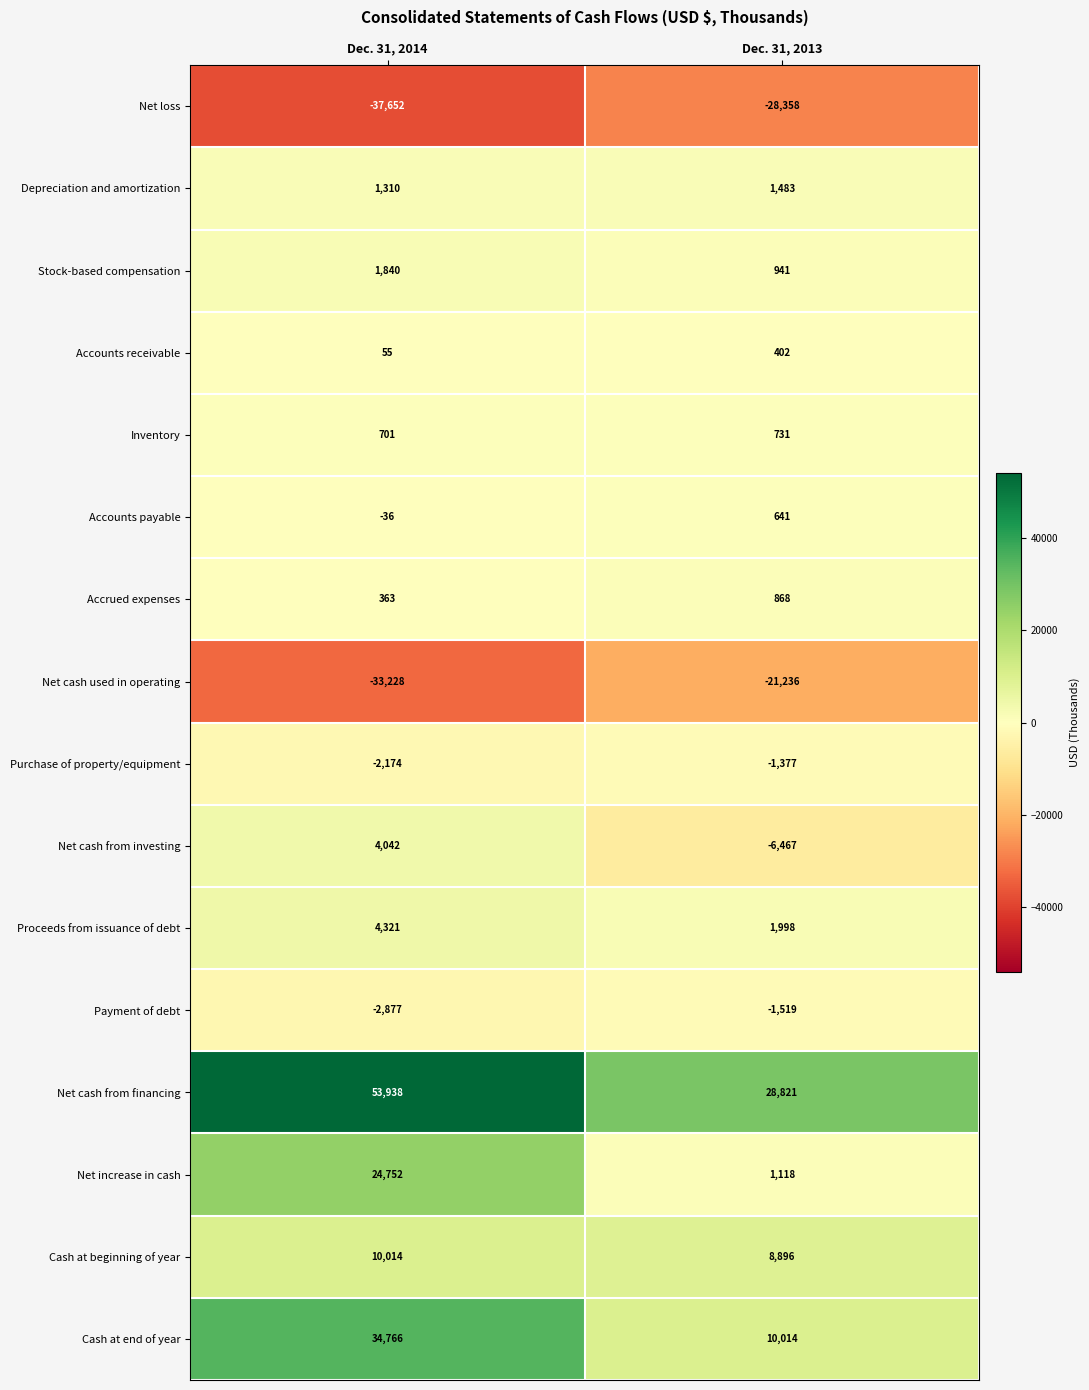

What is the spread (max minus min) of values at Dec. 31, 2013?

57179